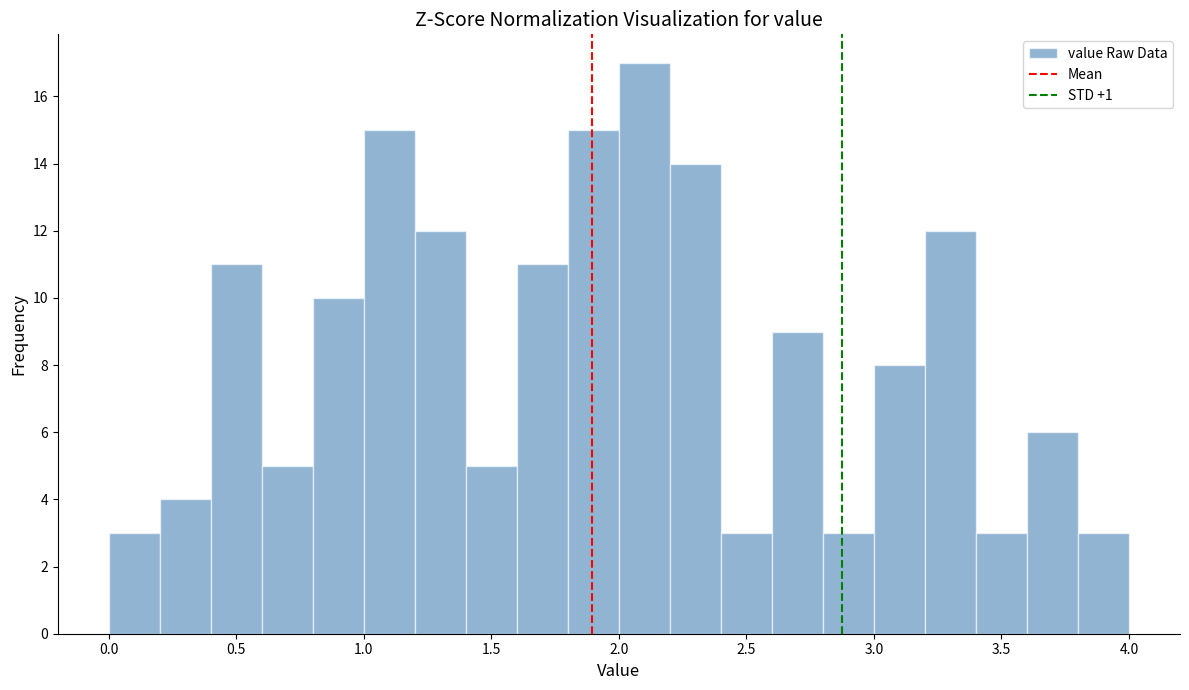

Reading left to right, list every bar in this chart as the range it spans on the x-axis followed by its height. The values are not printed on the chart, so give them approximately, as read against the axis.

0.0 to 0.2: 3
0.2 to 0.4: 4
0.4 to 0.6: 11
0.6 to 0.8: 5
0.8 to 1.0: 10
1.0 to 1.2: 15
1.2 to 1.4: 12
1.4 to 1.6: 5
1.6 to 1.8: 11
1.8 to 2.0: 15
2.0 to 2.2: 17
2.2 to 2.4: 14
2.4 to 2.6: 3
2.6 to 2.8: 9
2.8 to 3.0: 3
3.0 to 3.2: 8
3.2 to 3.4: 12
3.4 to 3.6: 3
3.6 to 3.8: 6
3.8 to 4.0: 3